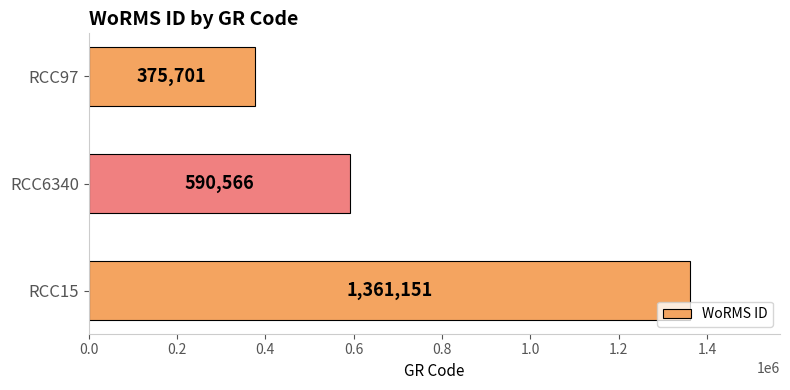

What is the maximum value shown in the chart?

1361151